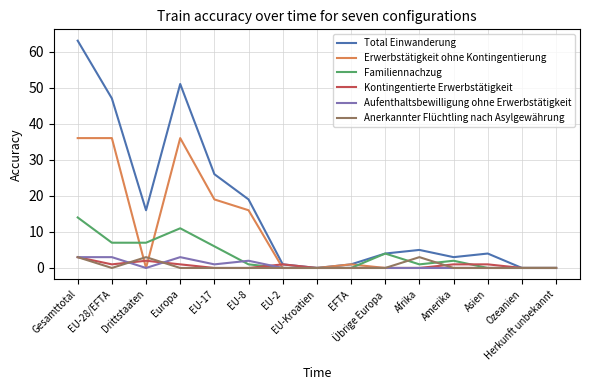

How many lines are shown in the chart?

6